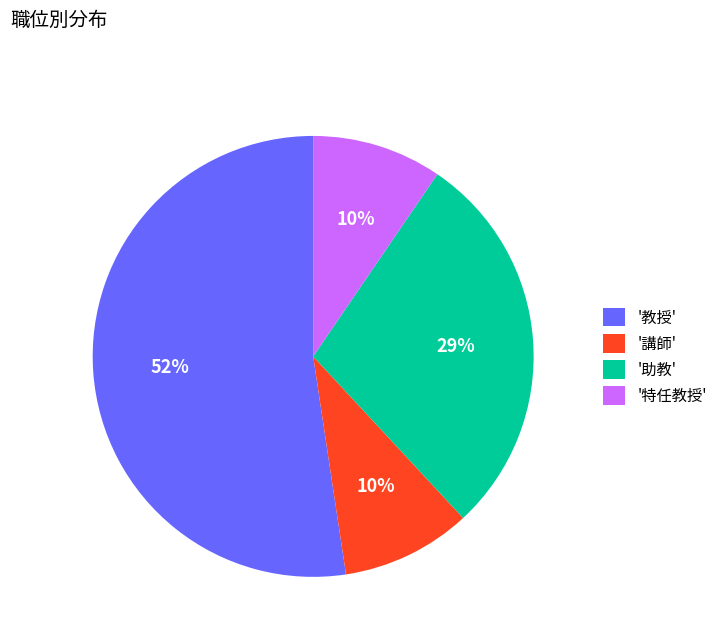

What is the majority slice?

'教授'